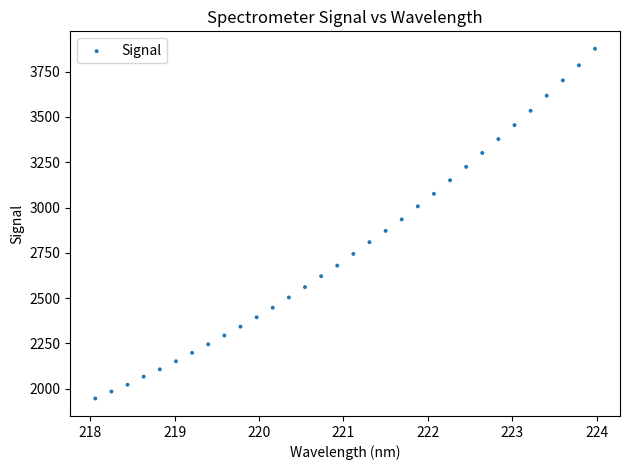

What is the range of X values (max minus min)?

5.9